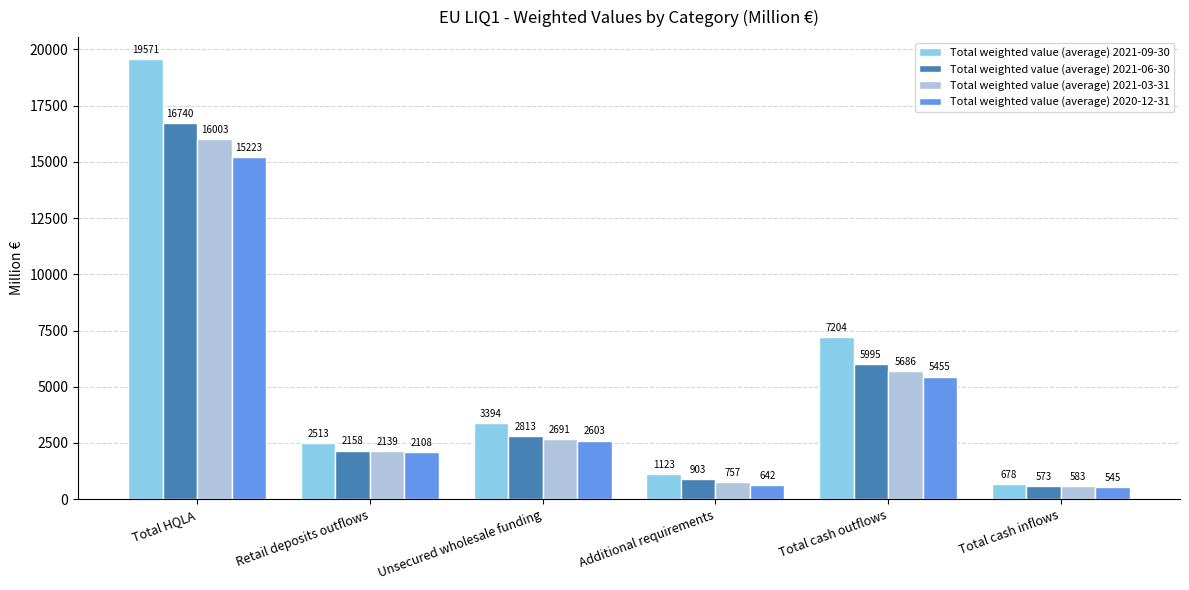

Between Retail deposits outflows and Additional requirements, which series saw the biggest shift?

Total weighted value (average) 2020-12-31